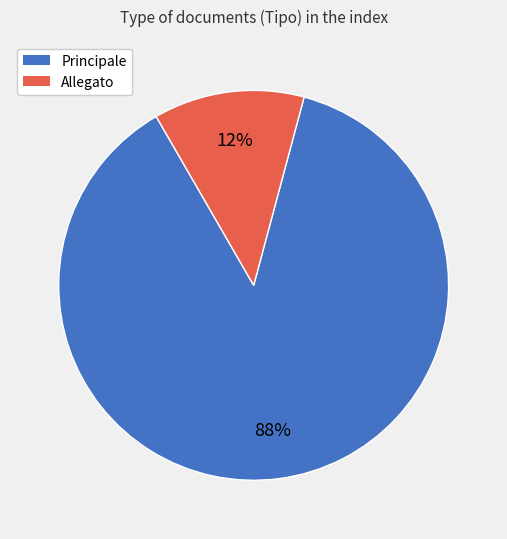

Does Principale represent more than half of the total?

Yes